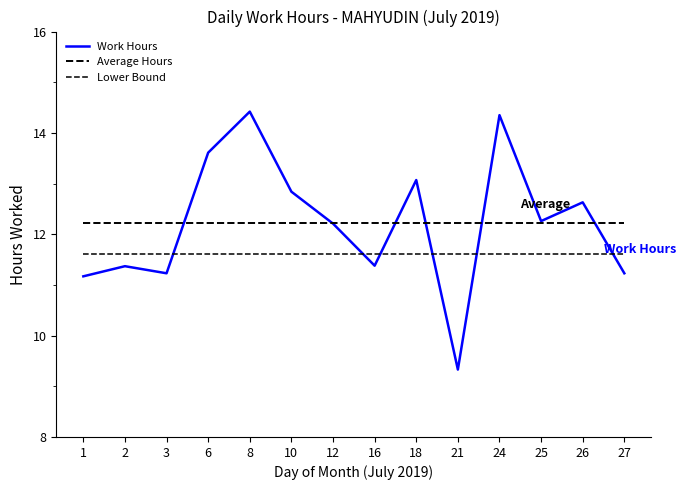

Rank the categories by Lower Bound value from highest to lowest.

1, 2, 3, 6, 8, 10, 12, 16, 18, 21, 24, 25, 26, 27